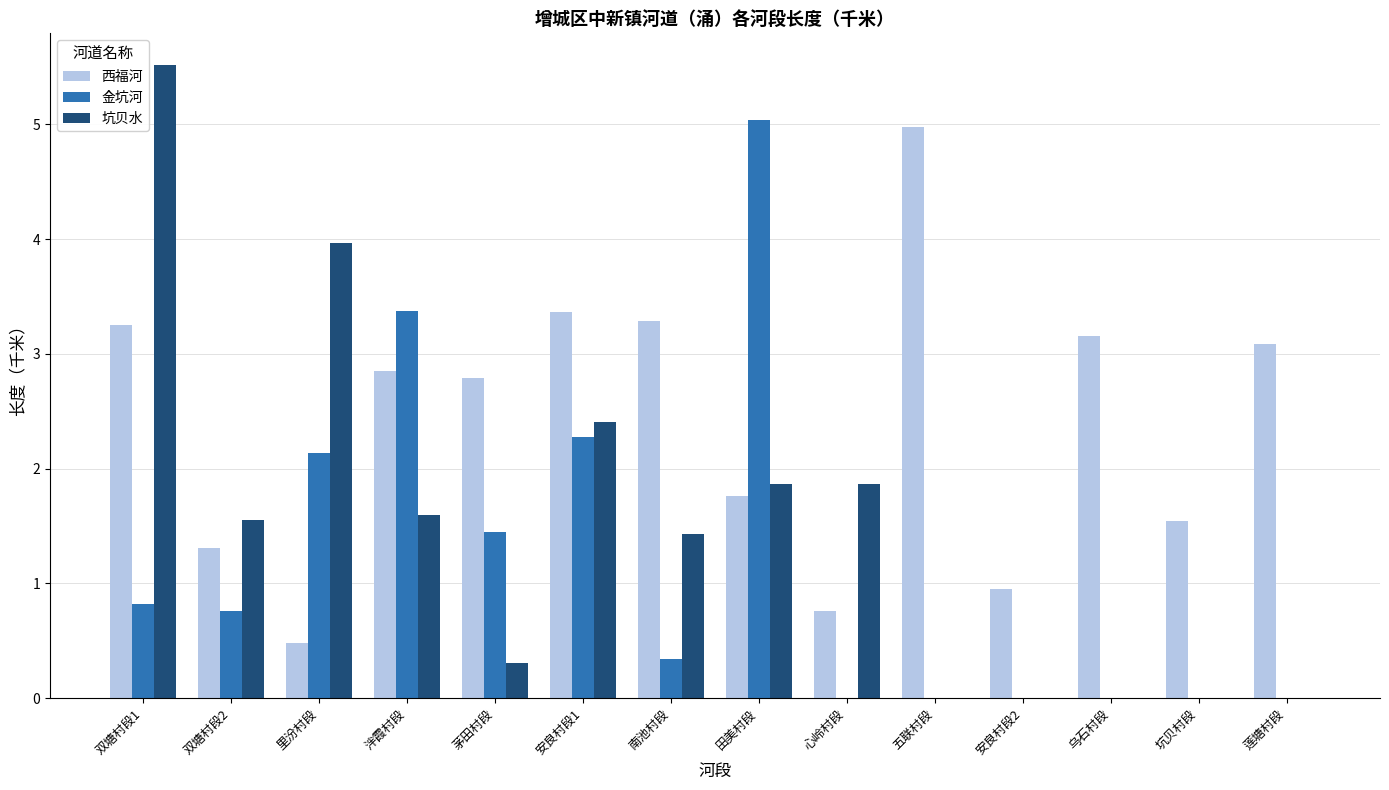

Reading left to right, list all the values displayed in this chart.

西福河: 3.3	1.3	0.5	2.8	2.8	3.4	3.3	1.8	0.8	5.0	1.0	3.2	1.5	3.1
金坑河: 0.8	0.8	2.1	3.4	1.4	2.3	0.3	5.0	0.0	0.0	0.0	0.0	0.0	0.0
坑贝水: 5.5	1.5	4.0	1.6	0.3	2.4	1.4	1.9	1.9	0.0	0.0	0.0	0.0	0.0